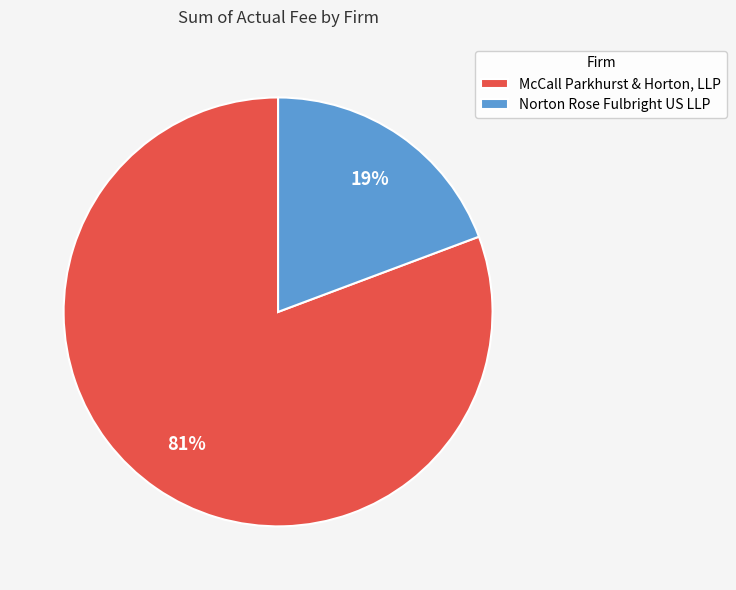

Is it true that Norton Rose Fulbright US LLP is 19% of the pie?

True